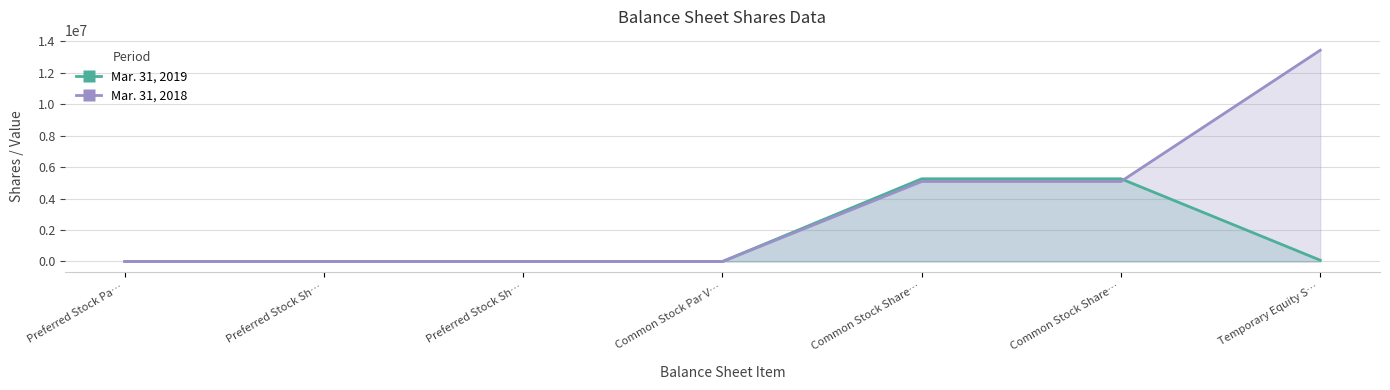

True or false: Mar. 31, 2019 has more than 1 interior local peaks.

False